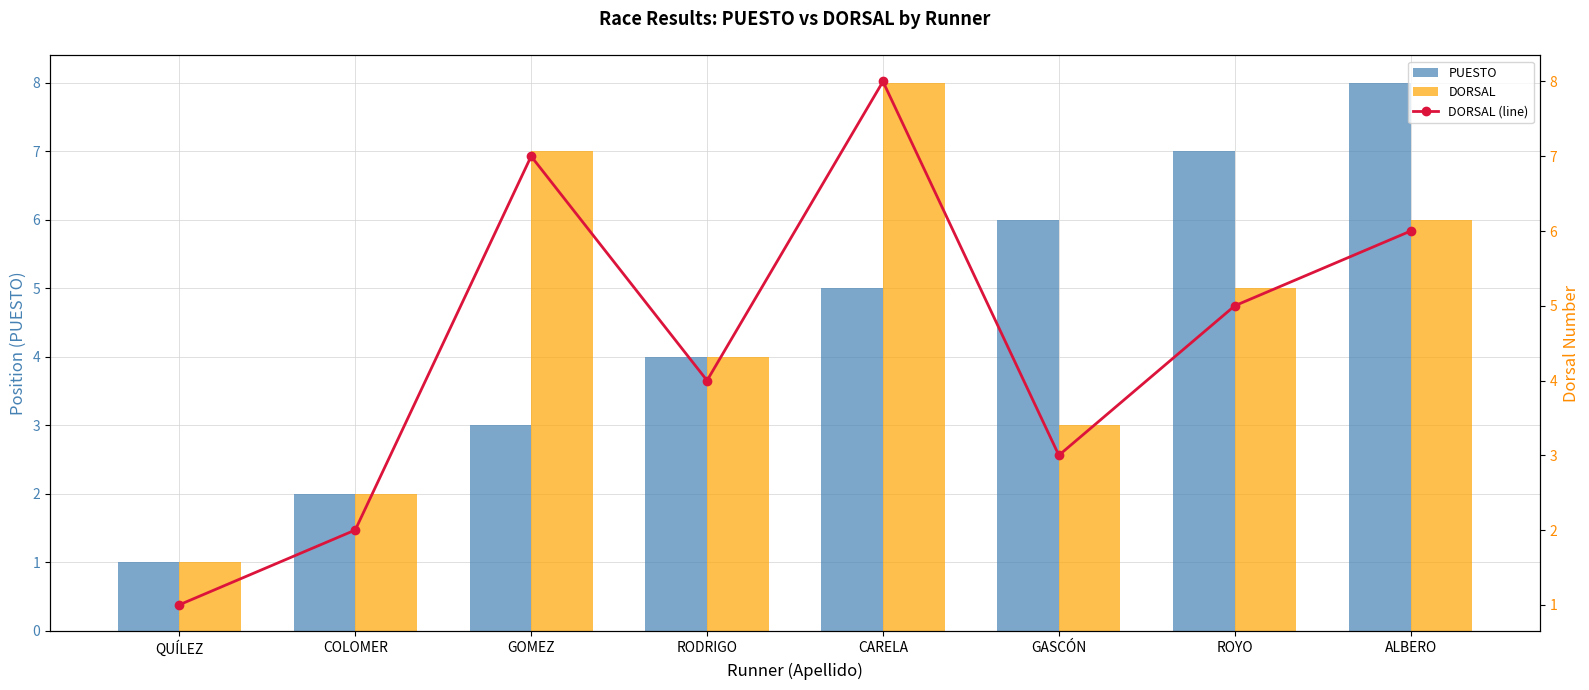

What is the sum of the DORSAL values at GASCÓN and COLOMER?

5